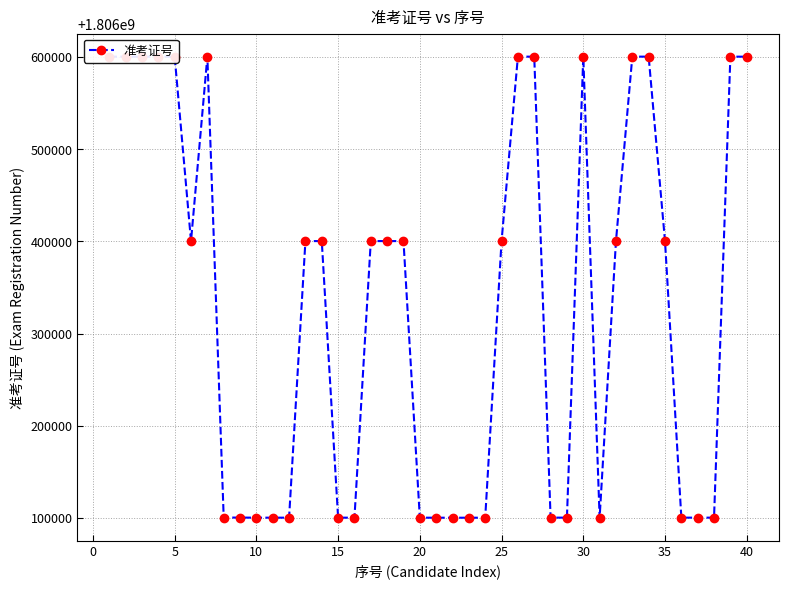

How many distinct data groups are displayed?

1